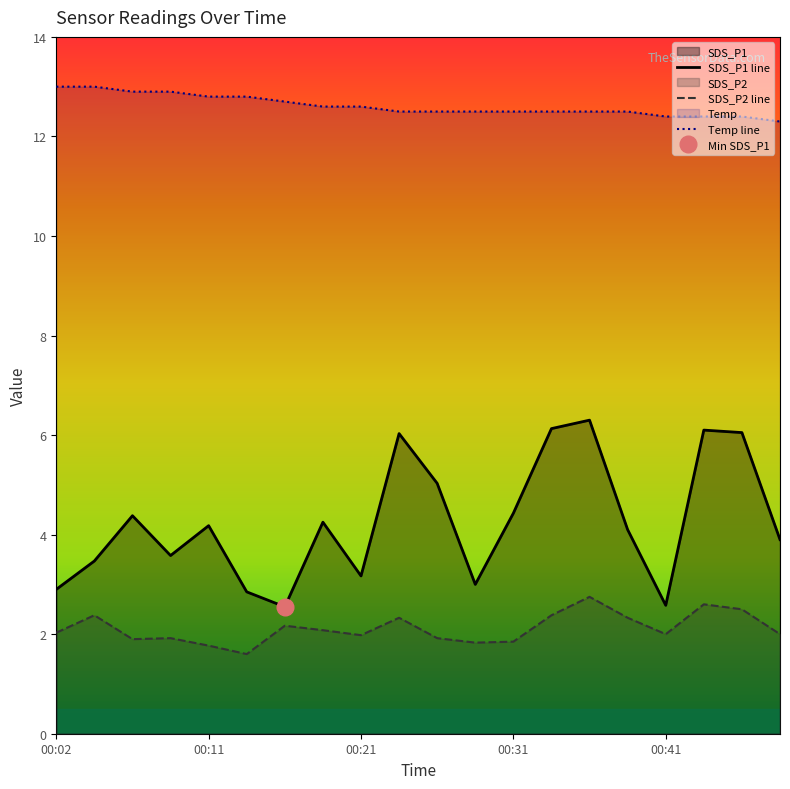

What position from the left is 14?

15